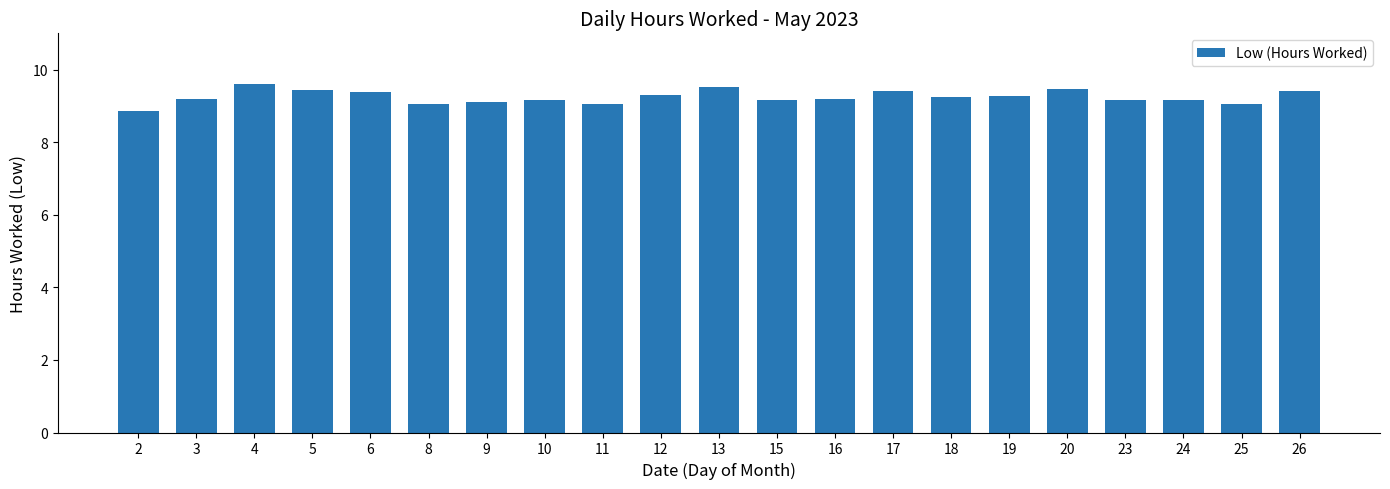

What is the value of the 5th bar from the left?

9.4